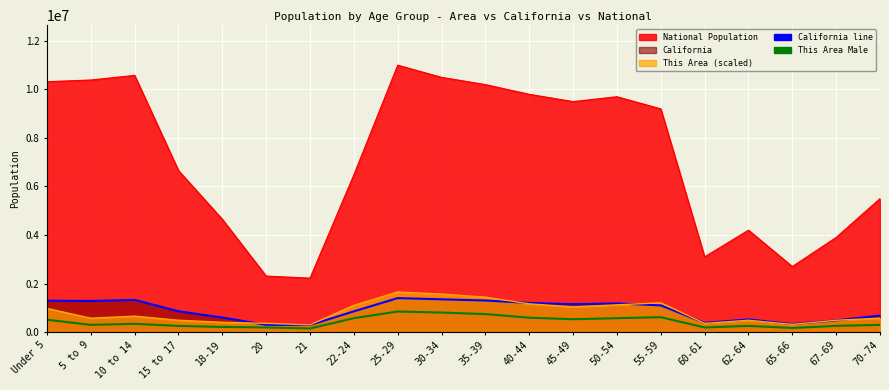

Reading left to right, extract all data points from this chart.

California (line): Under 5=1294056.0	5 to 9=1279563.0	10 to 14=1325915.0	15 to 17=857058.0	18-19=598024.0	20=298655.0	21=289108.0	22-24=853022.0	25-29=1400000.0	30-34=1350000.0	35-39=1300000.0	40-44=1200000.0	45-49=1150000.0	50-54=1180000.0	55-59=1100000.0	60-61=380000.0	62-64=520000.0	65-66=330000.0	67-69=480000.0	70-74=680000.0
This Area Male (scaled): Under 5=507692.3	5 to 9=296153.8	10 to 14=338461.5	15 to 17=253846.2	18-19=211538.5	20=190384.6	21=148076.9	22-24=571153.8	25-29=846153.8	30-34=803846.2	35-39=740384.6	40-44=592307.7	45-49=528846.2	50-54=571153.8	55-59=613461.5	60-61=190384.6	62-64=253846.2	65-66=169230.8	67-69=253846.2	70-74=296153.8